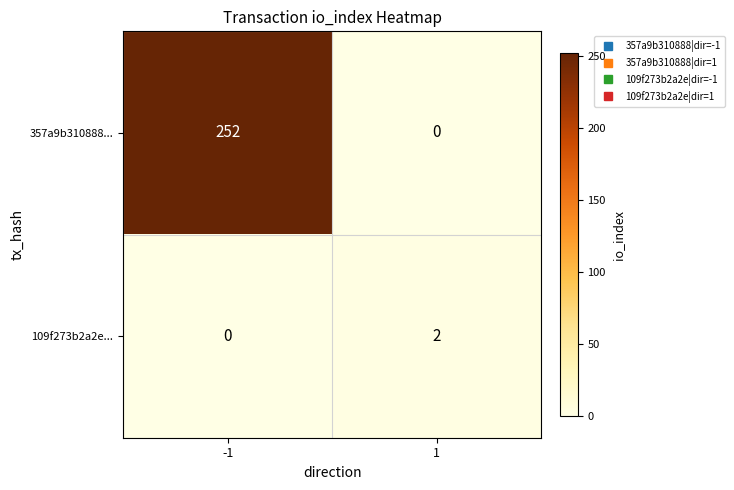

List the labels in order of 109f273b2a2e... value, largest first.

1, -1